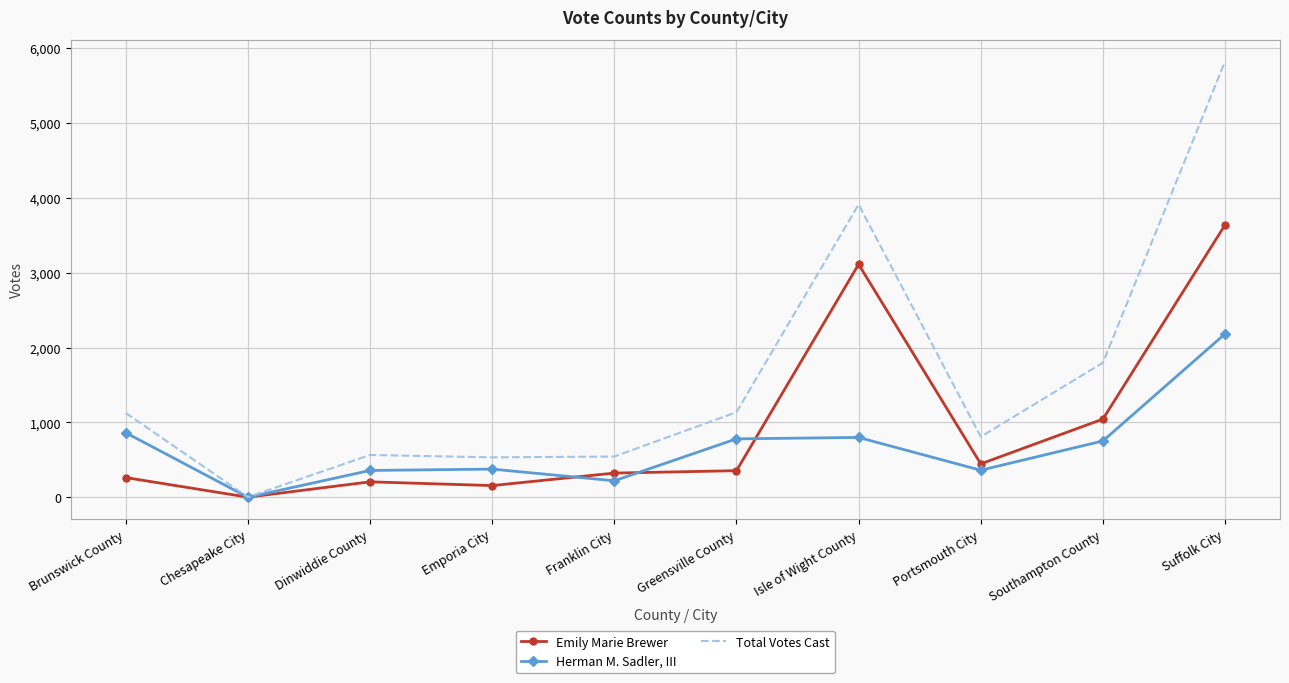

What is the difference between the Total Votes Cast values at Portsmouth City and Isle of Wight County?

3103